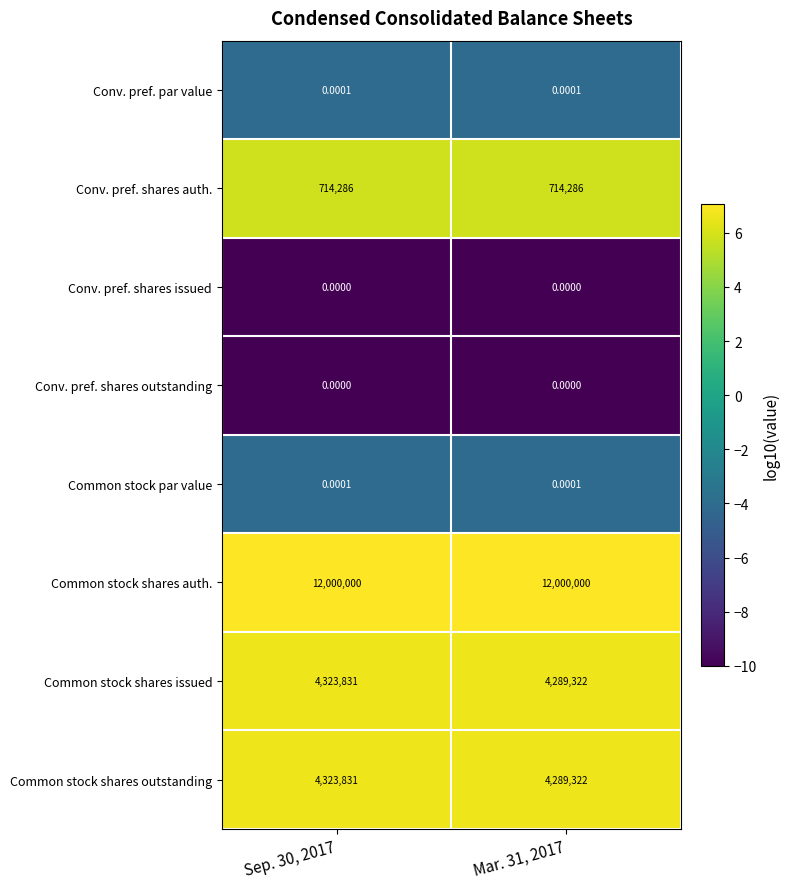

Is the value of Common stock shares auth. at Mar. 31, 2017 greater than the value of Conv. pref. shares auth. at Mar. 31, 2017?

Yes